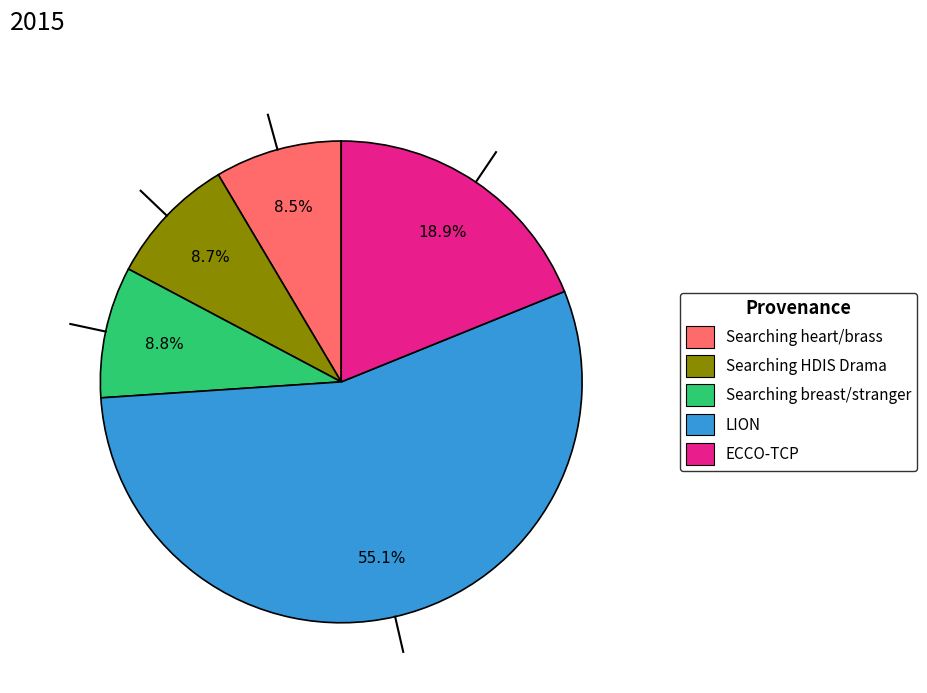

Between Searching heart/brass and LION, which is larger?

LION